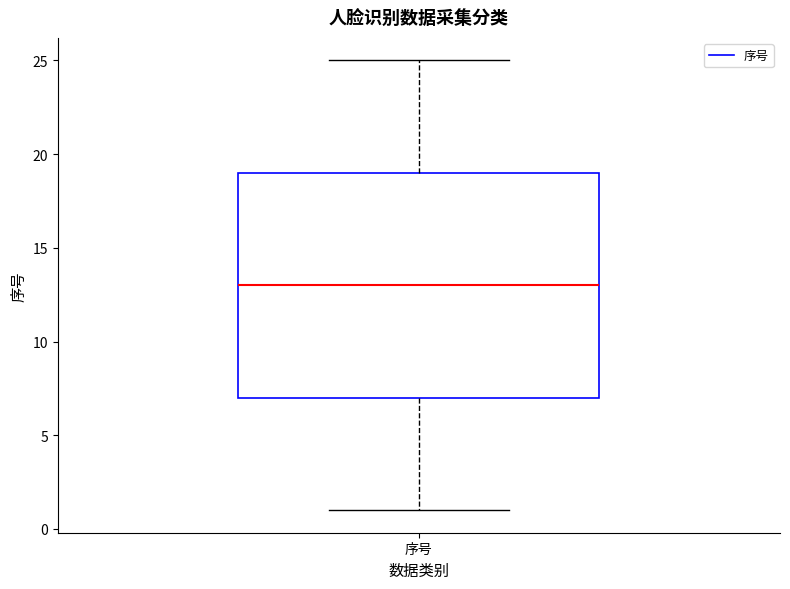

Where is the lower edge of the box for 序号 on the y-axis? The values are not printed on the chart, so give them approximately, as read against the axis.

7